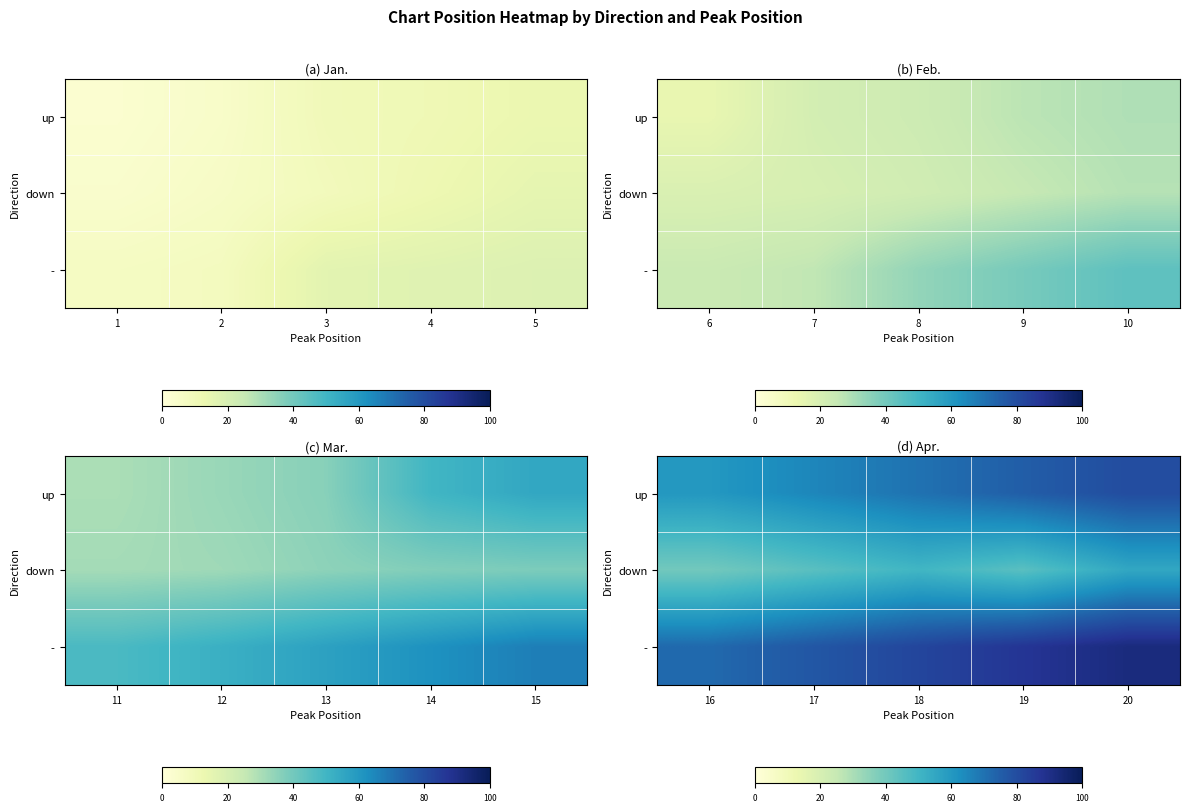

At how many categories does at least one series exceed 79?

3